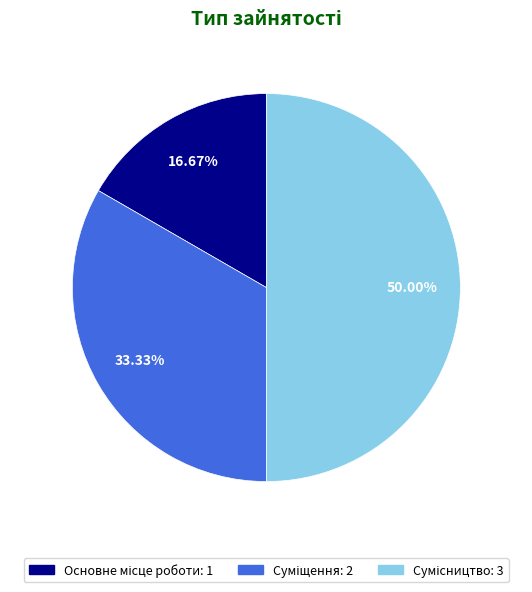

Approximately how many times larger is the value at Сумісництво compared to Суміщення?

1.5